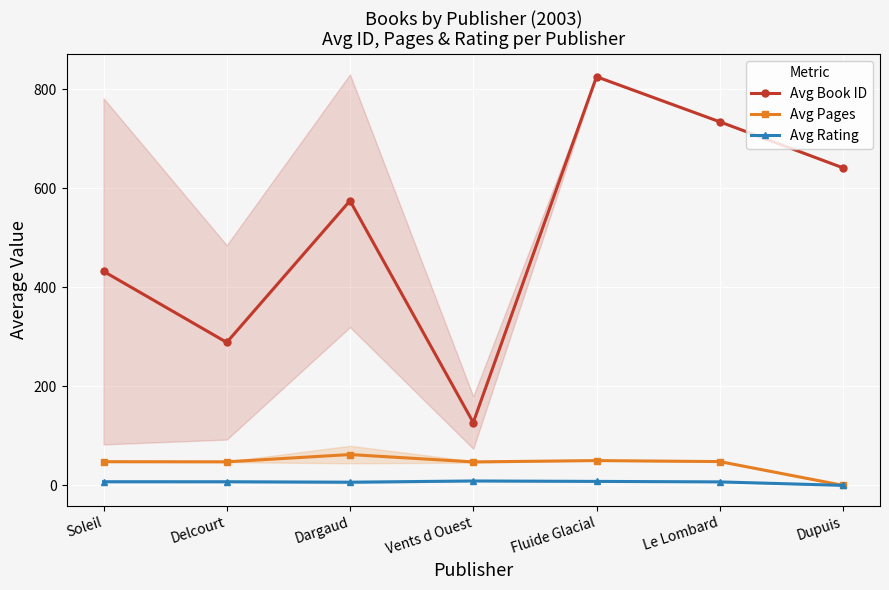

Reading right to left, what are all the values shown in this chart?

Avg Book ID: Dupuis=641.0	Le Lombard=734.0	Fluide Glacial=825.0	Vents d Ouest=126.8	Dargaud=574.6	Delcourt=288.6	Soleil=432.2
Avg Pages: Dupuis=0.0	Le Lombard=48.0	Fluide Glacial=50.0	Vents d Ouest=47.3	Dargaud=62.2	Delcourt=47.5	Soleil=47.8
Avg Rating: Dupuis=0.0	Le Lombard=7.0	Fluide Glacial=8.0	Vents d Ouest=8.8	Dargaud=6.4	Delcourt=7.3	Soleil=7.3